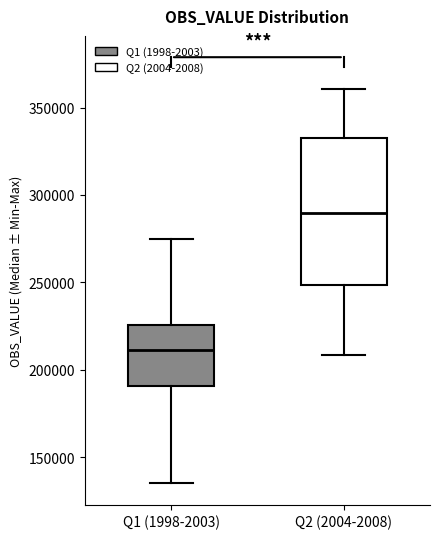

Reading left to right, transcribe this box plot: for each box, give where its median line is, the range the box spans, and where its two whiskers end, as read against the y-axis. The values are not printed on the chart, so give them approximately, as read against the axis.

Q1 (1998-2003): median 210000, box 190000 to 225000, whiskers 135000 to 275000
Q2 (2004-2008): median 290000, box 250000 to 330000, whiskers 210000 to 360000